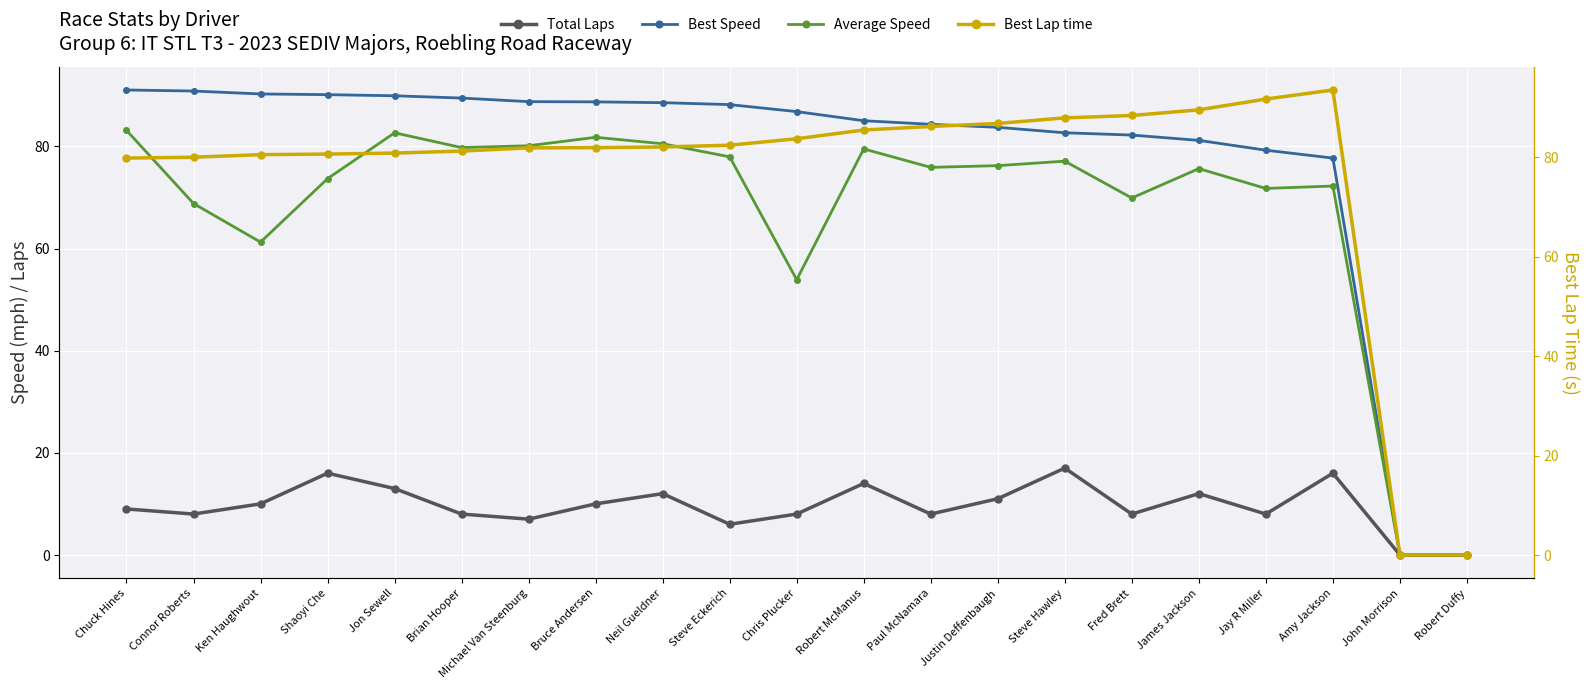

Is this an area chart (filled region under the line)?

No